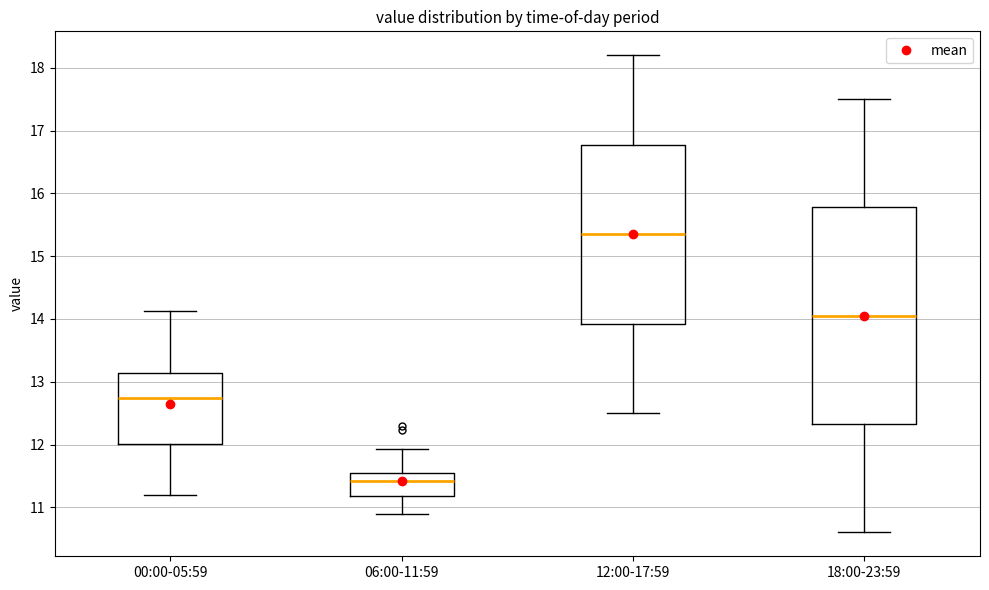

Reading left to right, transcribe this box plot: for each box, give where its median line is, the range the box spans, and where its two whiskers end, as read against the y-axis. The values are not printed on the chart, so give them approximately, as read against the axis.

00:00-05:59: median 12.7, box 12.0 to 13.1, whiskers 11.2 to 14.1
06:00-11:59: median 11.4, box 11.2 to 11.5, whiskers 10.9 to 11.9
12:00-17:59: median 15.4, box 13.9 to 16.8, whiskers 12.5 to 18.2
18:00-23:59: median 14.1, box 12.3 to 15.8, whiskers 10.6 to 17.5